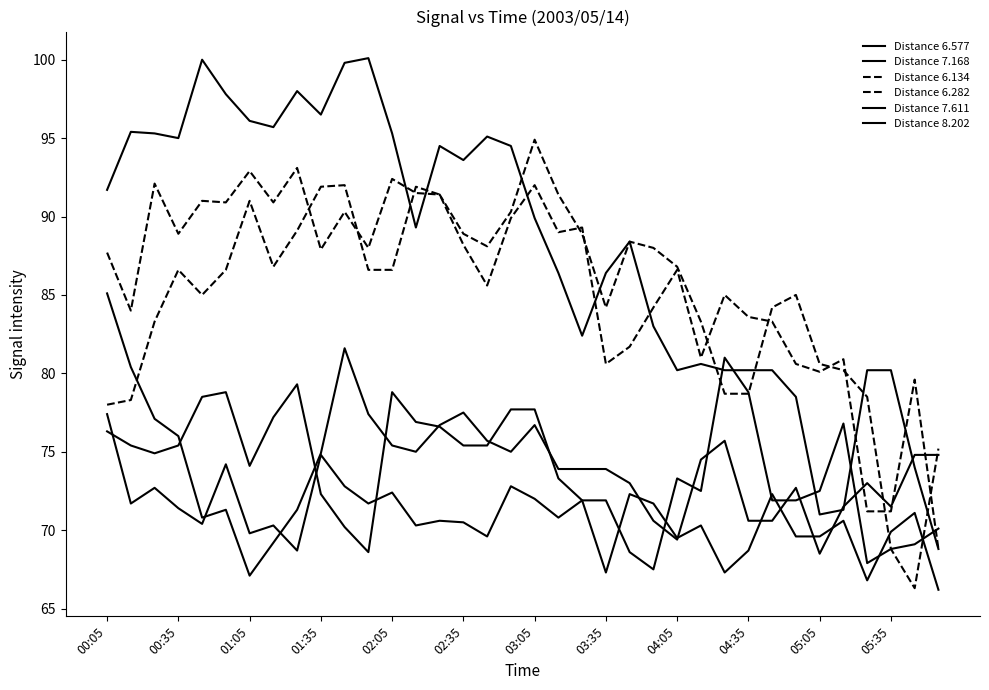

Reading left to right, transcribe all the data shown in this chart.

Distance 6.577: 91.7	95.4	95.3	95.0	100.0	97.8	96.1	95.7	98.0	96.5	99.8	100.1	95.3	89.3	94.5	93.6	95.1	94.5	89.9	86.4	82.4	86.4	88.4	83.0	80.2	80.6	80.2	80.2	80.2	78.5	71.0	71.3	80.2	80.2	74.0	68.8
Distance 7.168: 85.1	80.4	77.1	76.0	70.8	71.3	67.1	69.2	71.3	74.9	81.6	77.4	75.4	75.0	76.7	77.5	75.7	75.0	76.7	73.9	73.9	73.9	73.0	70.6	69.4	74.5	75.7	70.6	70.6	72.7	68.5	71.5	73.0	71.5	74.8	74.8
Distance 6.134: 87.7	84.0	92.1	88.9	91.0	90.9	92.9	90.9	93.1	87.9	90.3	88.0	92.4	91.5	91.4	88.9	88.1	90.3	94.9	91.4	88.9	84.2	88.4	88.0	86.8	83.3	78.7	78.7	84.2	85.0	80.6	80.2	78.5	68.8	66.3	75.2
Distance 6.282: 78.0	78.3	83.3	86.6	85.0	86.6	91.0	86.8	89.1	91.9	92.0	86.6	86.6	91.9	91.4	88.2	85.6	89.9	92.0	89.0	89.3	80.6	81.7	84.2	86.6	81.0	85.0	83.6	83.3	80.6	80.1	80.9	71.2	71.2	79.6	68.8
Distance 7.611: 76.3	75.4	74.9	75.4	78.5	78.8	74.1	77.2	79.3	72.3	70.2	68.6	78.8	76.9	76.6	75.4	75.4	77.7	77.7	73.3	71.9	71.9	68.6	67.5	73.3	72.5	81.0	78.8	71.9	71.9	72.5	76.8	67.9	68.8	69.1	70.1
Distance 8.202: 77.4	71.7	72.7	71.4	70.4	74.2	69.8	70.3	68.7	74.8	72.8	71.7	72.4	70.3	70.6	70.5	69.6	72.8	72.0	70.8	71.9	67.3	72.3	71.7	69.5	70.3	67.3	68.7	72.3	69.6	69.6	70.6	66.8	69.9	71.1	66.2